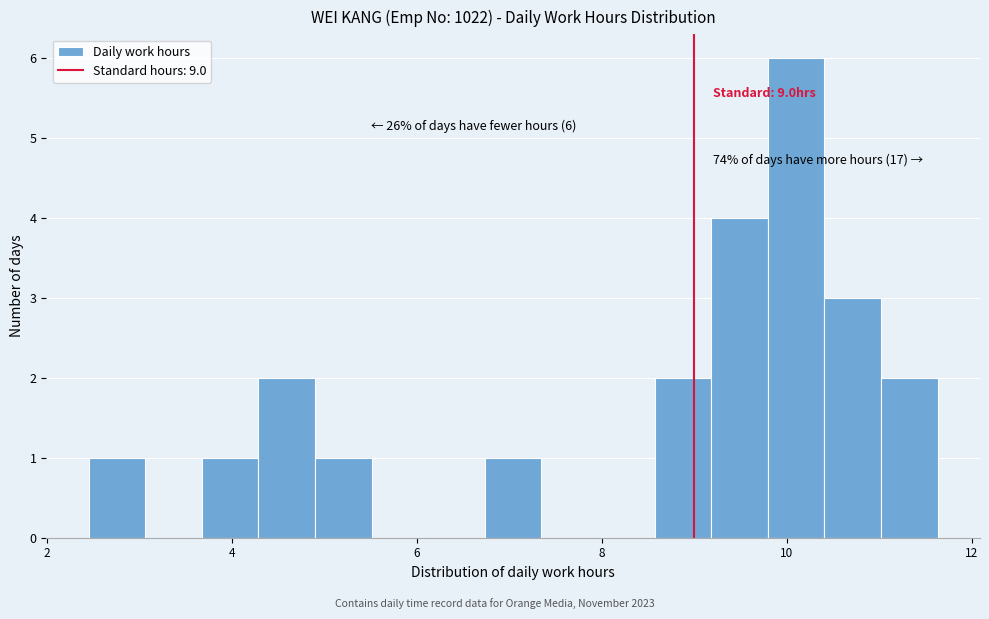

Read against the x-axis, roughly where is the centre of the tallest bar?

10.2